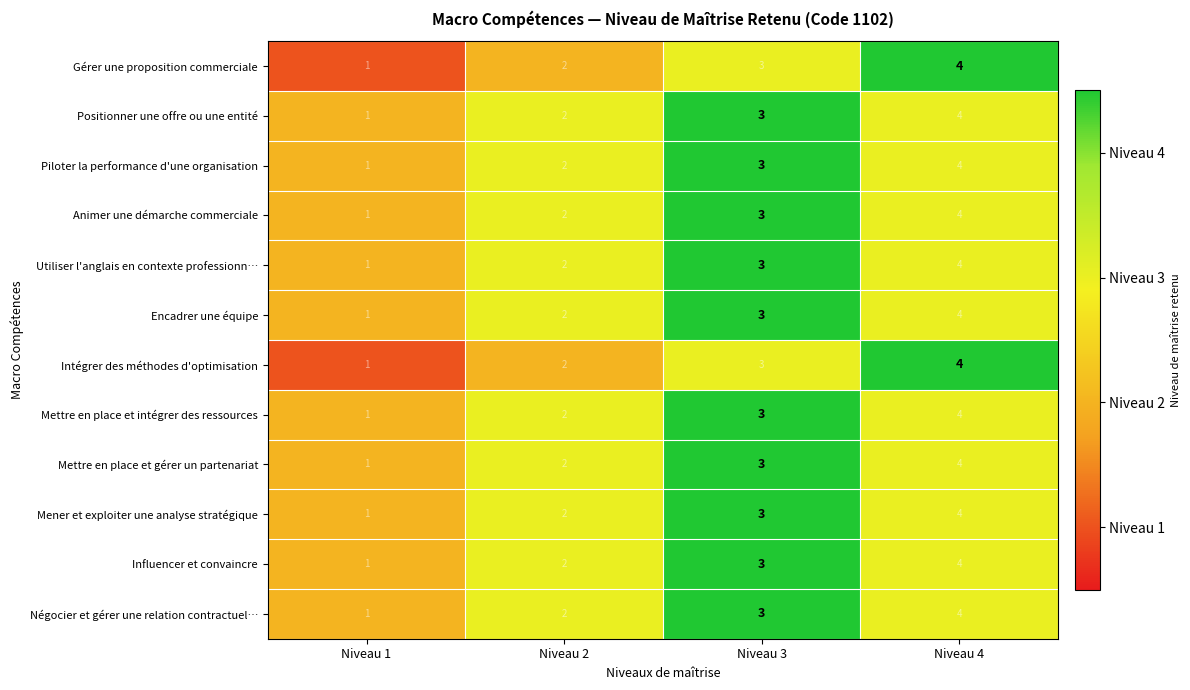

Is it true that Utiliser l'anglais en contexte professionn… equals 3 at Niveau 2?

False